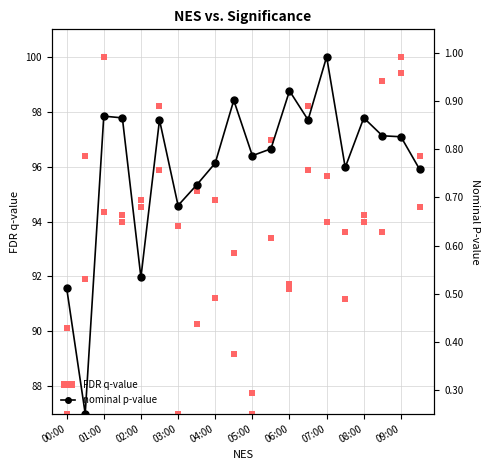

Which series contains the highest Y value?

nominal p-value